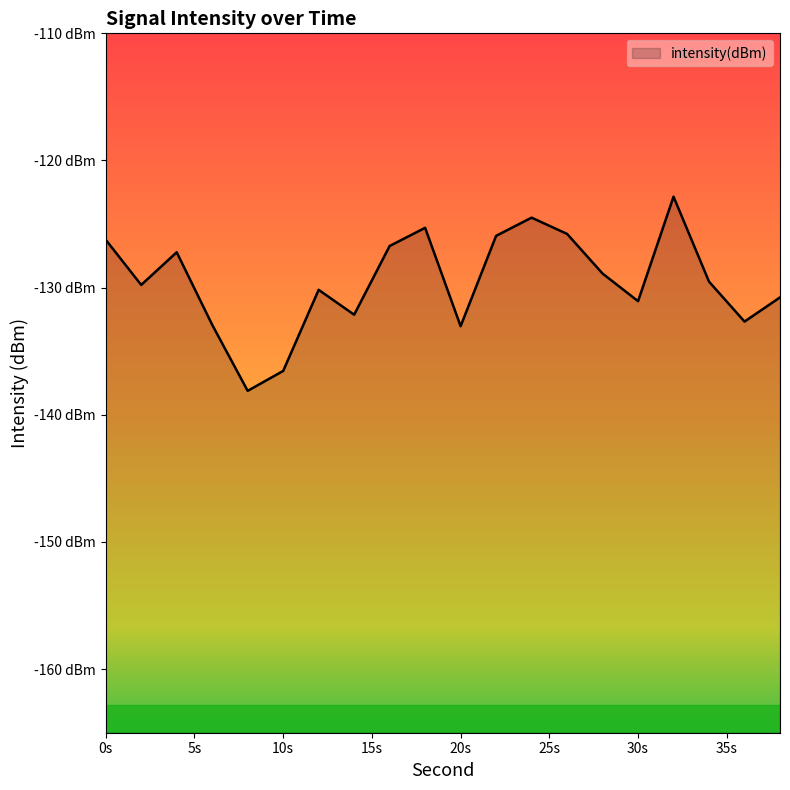

At which category does the data reach its first local peak?

4